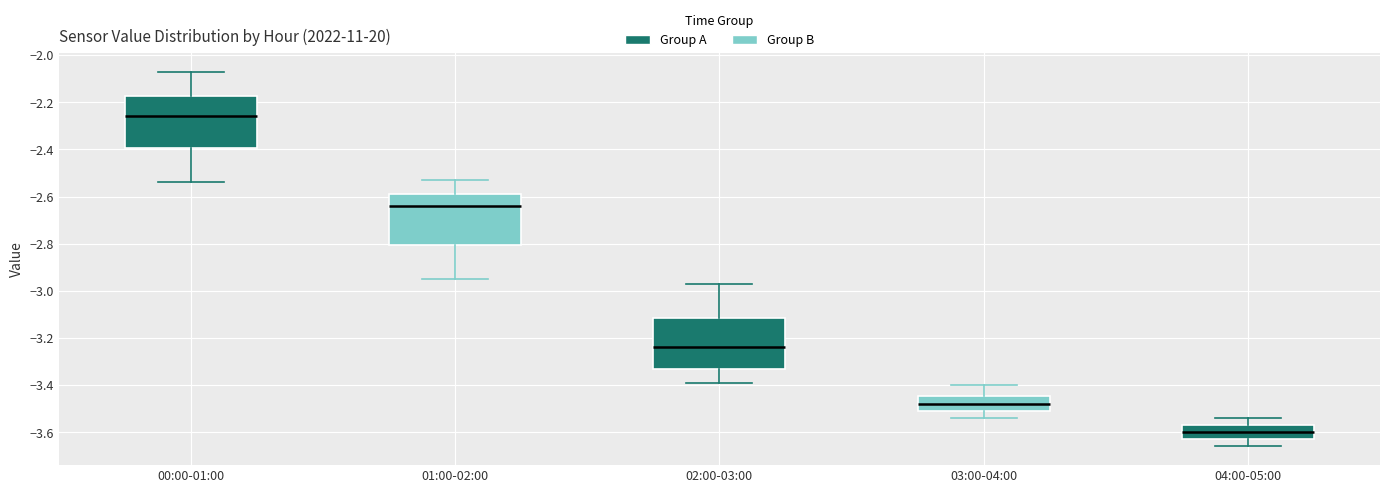

Which box's median line is the lowest?

04:00-05:00